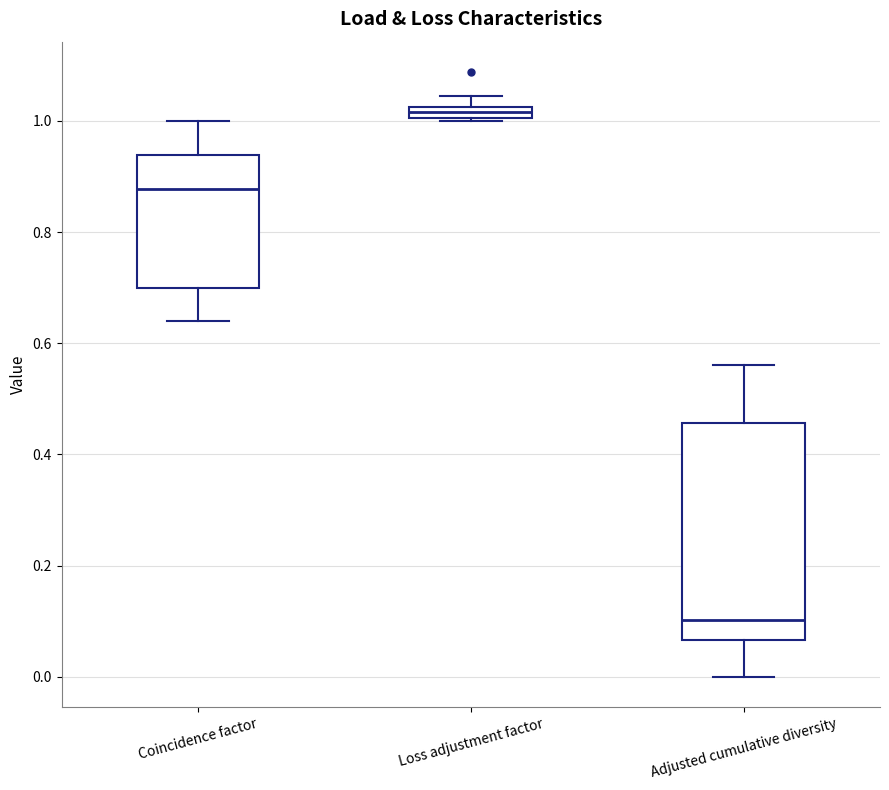

Where is the upper edge of the box for Loss adjustment factor on the y-axis? The values are not printed on the chart, so give them approximately, as read against the axis.

1.02